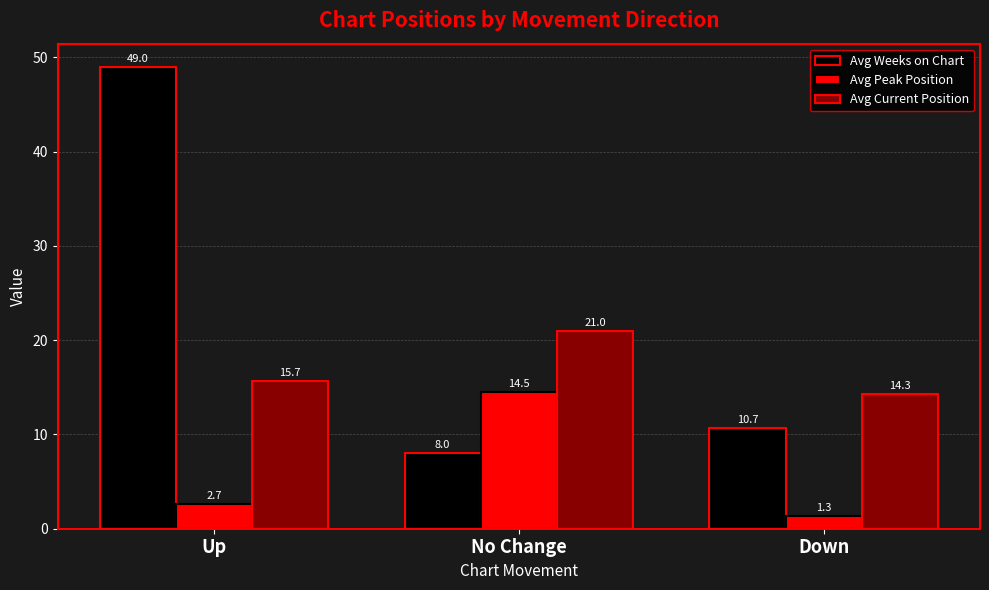

Does the chart contain any negative values?

No